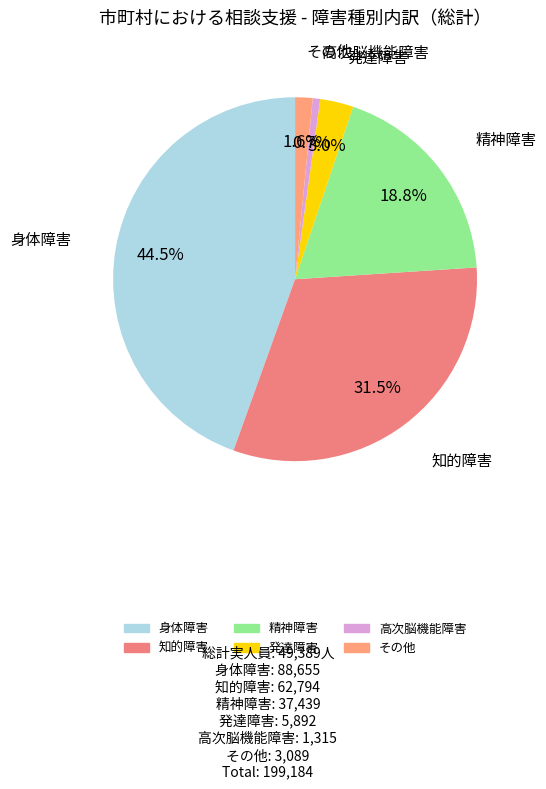

Approximately how many times larger is the value at 精神障害 compared to 知的障害?

0.6